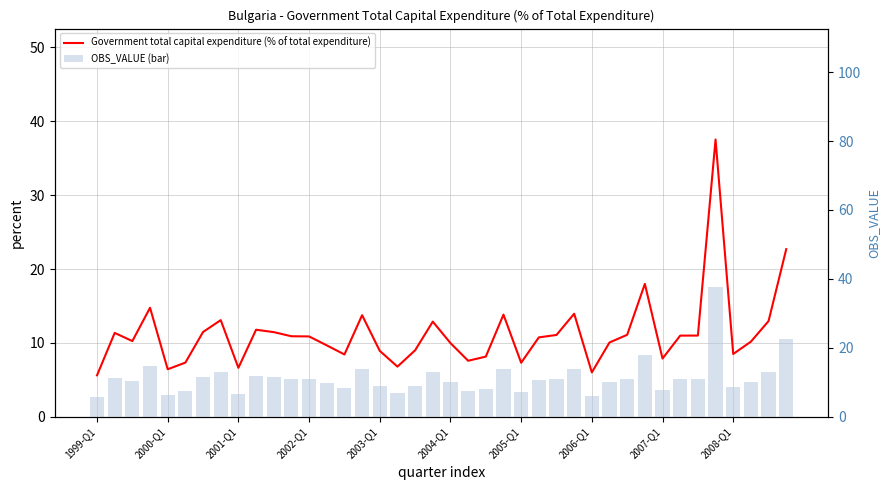

What position from the left is 2006-Q1?

29